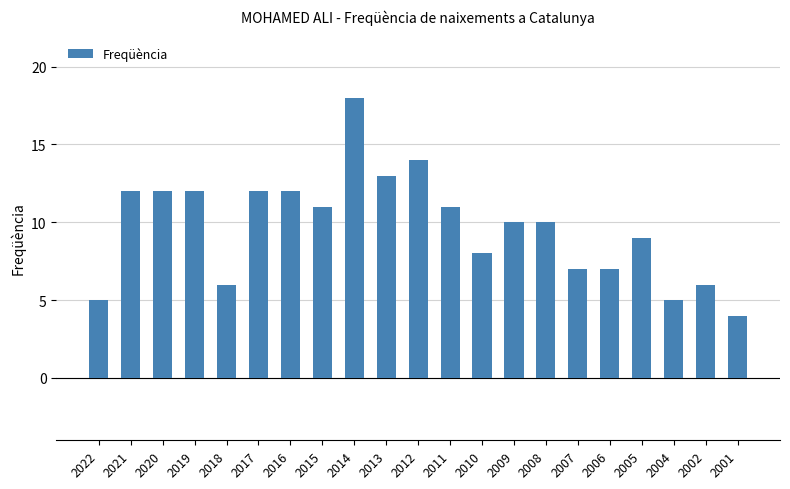

Reading left to right, list all the values displayed in this chart.

5	12	12	12	6	12	12	11	18	13	14	11	8	10	10	7	7	9	5	6	4